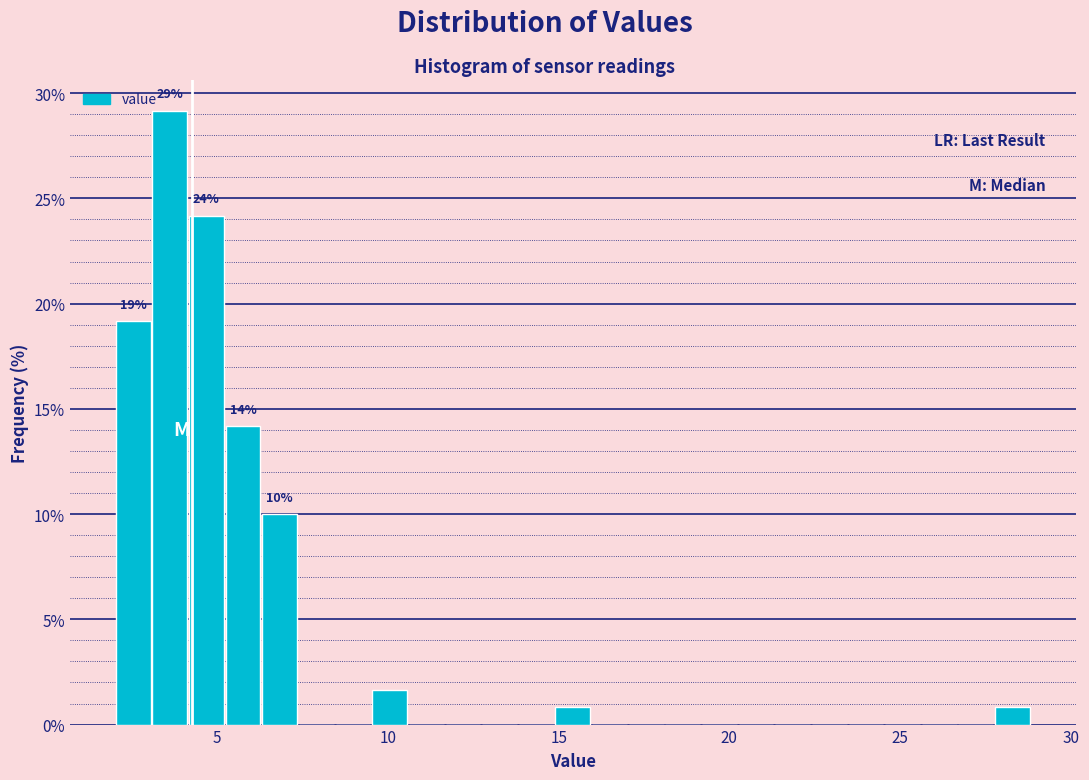

Around what value on the x-axis is the tallest bar? Give the approximate position of its centre, as read against the axis.

3.5